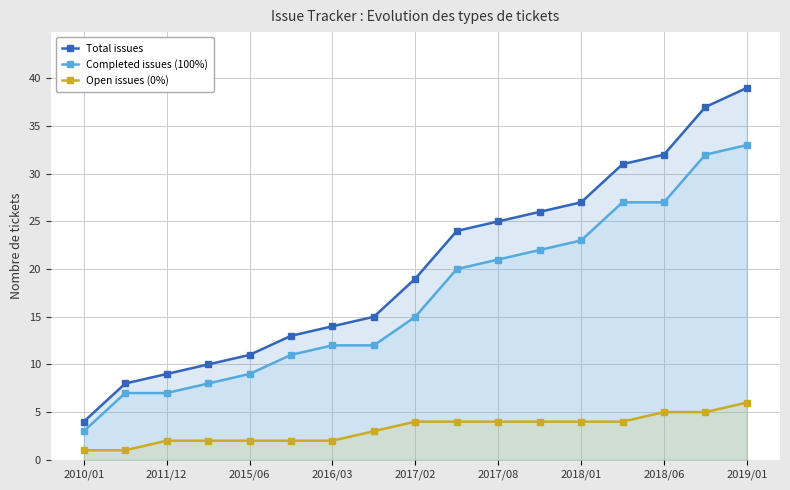

What is the average value of the Total issues series?

20